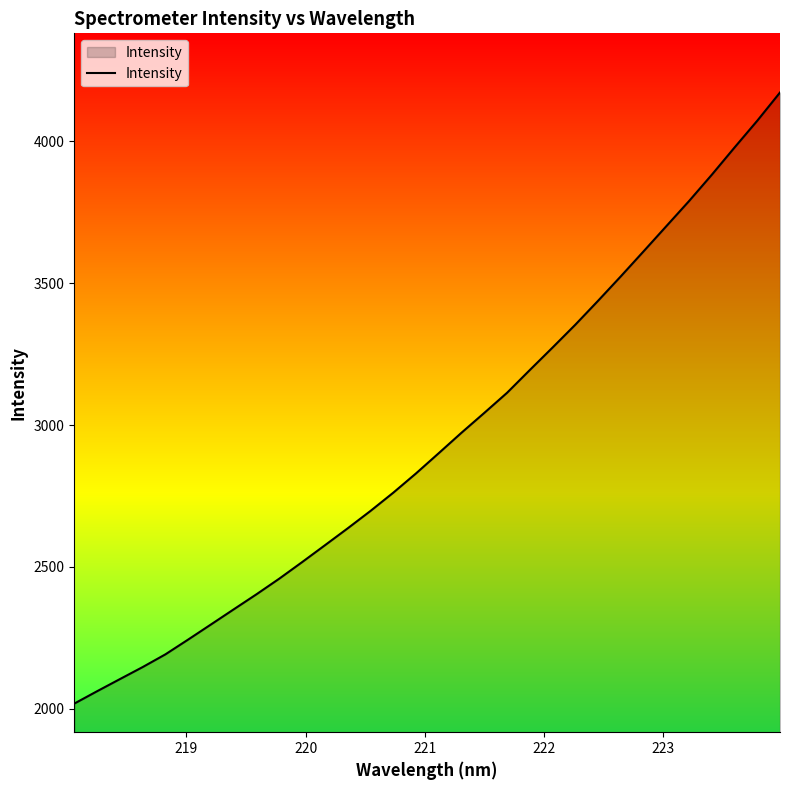

What is the difference between the second highest and second lowest values?

2011.9